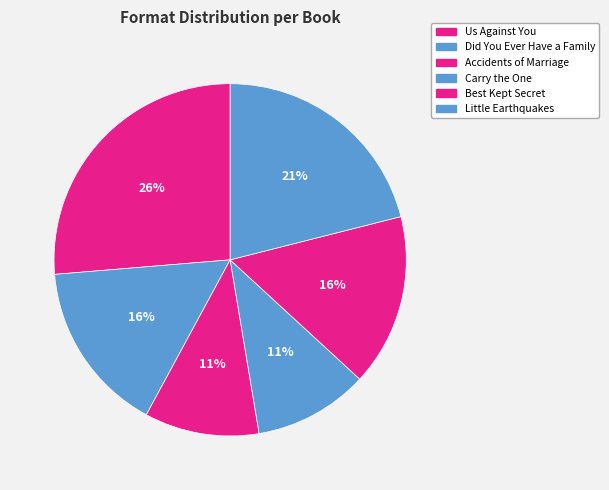

How many segments does this pie chart have?

6